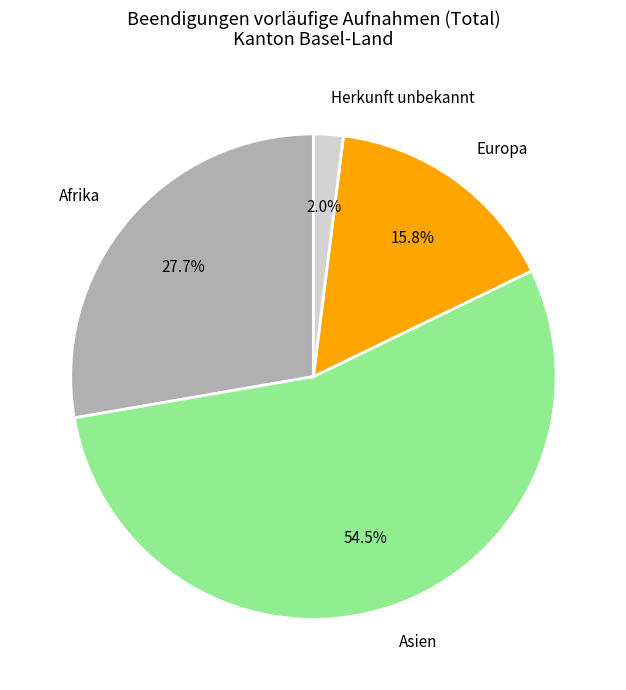

To the nearest percent, what is the difference between the Afrika and Herkunft unbekannt slice percentages?

26%